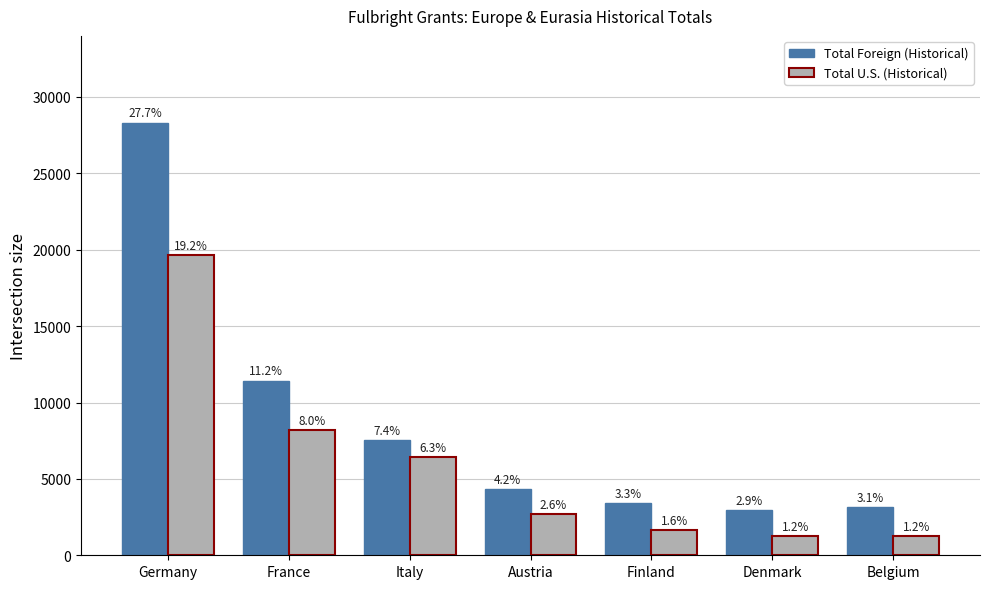

Does the chart contain any negative values?

No